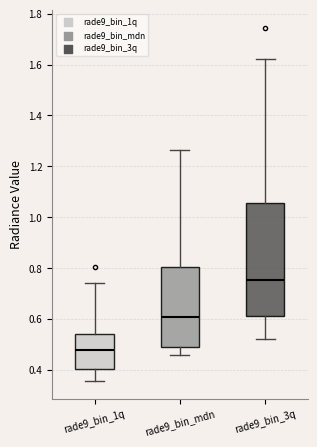

Reading left to right, transcribe this box plot: for each box, give where its median line is, the range the box spans, and where its two whiskers end, as read against the y-axis. The values are not printed on the chart, so give them approximately, as read against the axis.

rade9_bin_1q: median 0.48, box 0.40 to 0.54, whiskers 0.36 to 0.74
rade9_bin_mdn: median 0.60, box 0.50 to 0.80, whiskers 0.46 to 1.26
rade9_bin_3q: median 0.76, box 0.60 to 1.06, whiskers 0.52 to 1.62